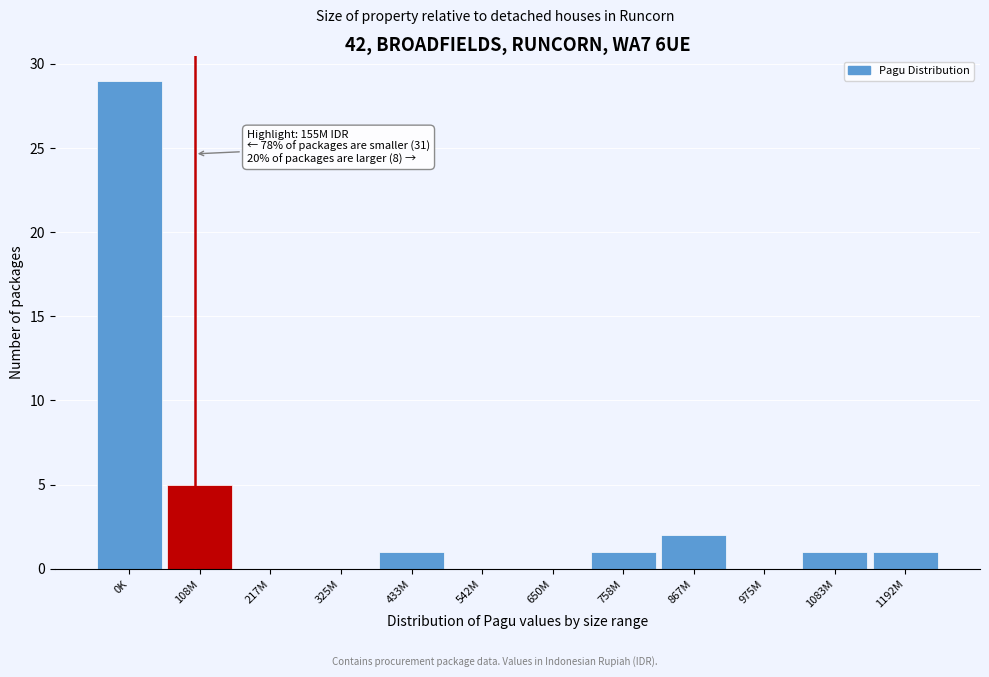

Reading left to right, list all the values displayed in this chart.

0K=29	108M=5	217M=0	325M=0	433M=1	542M=0	650M=0	758M=1	867M=2	975M=0	1083M=1	1192M=1